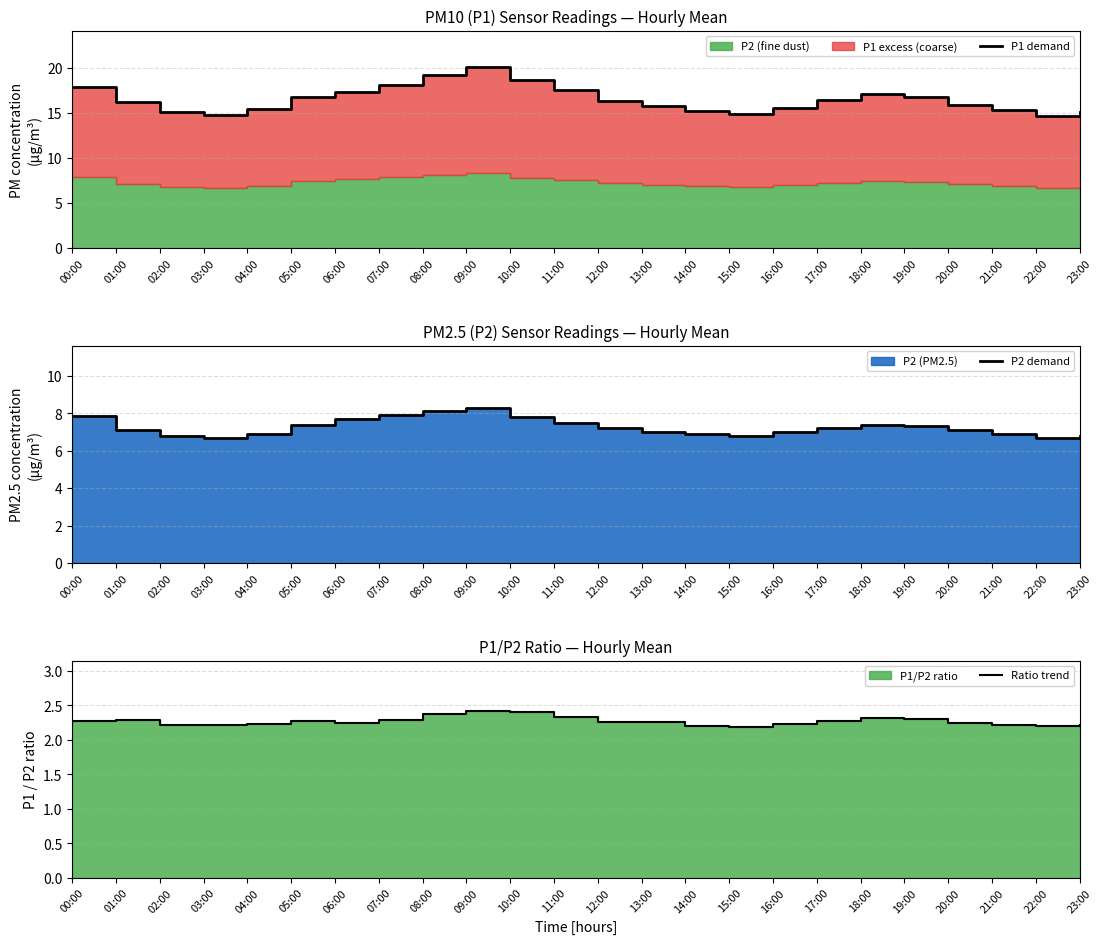

At which label is P2 demand closest to 7?

13:00